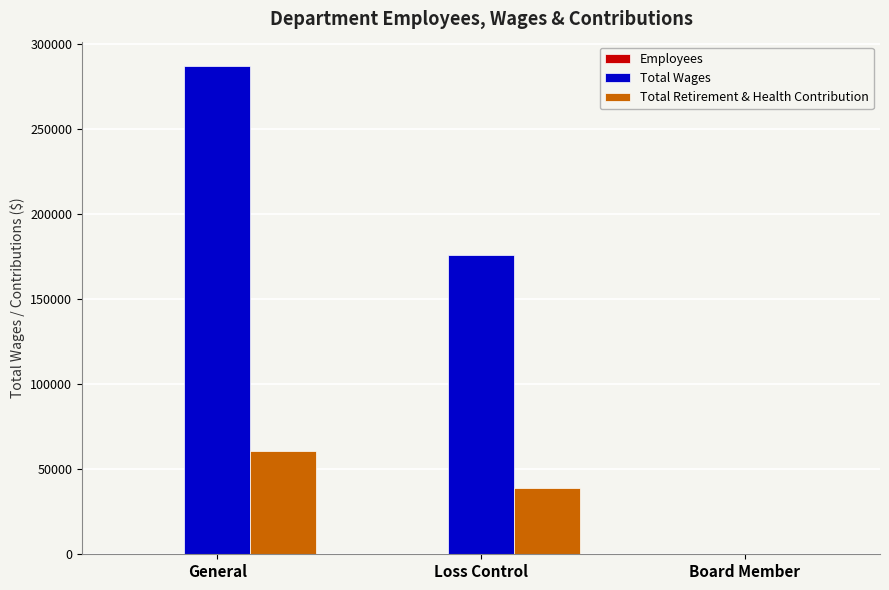

Which category has the highest value in the Total Retirement & Health Contribution series?

General